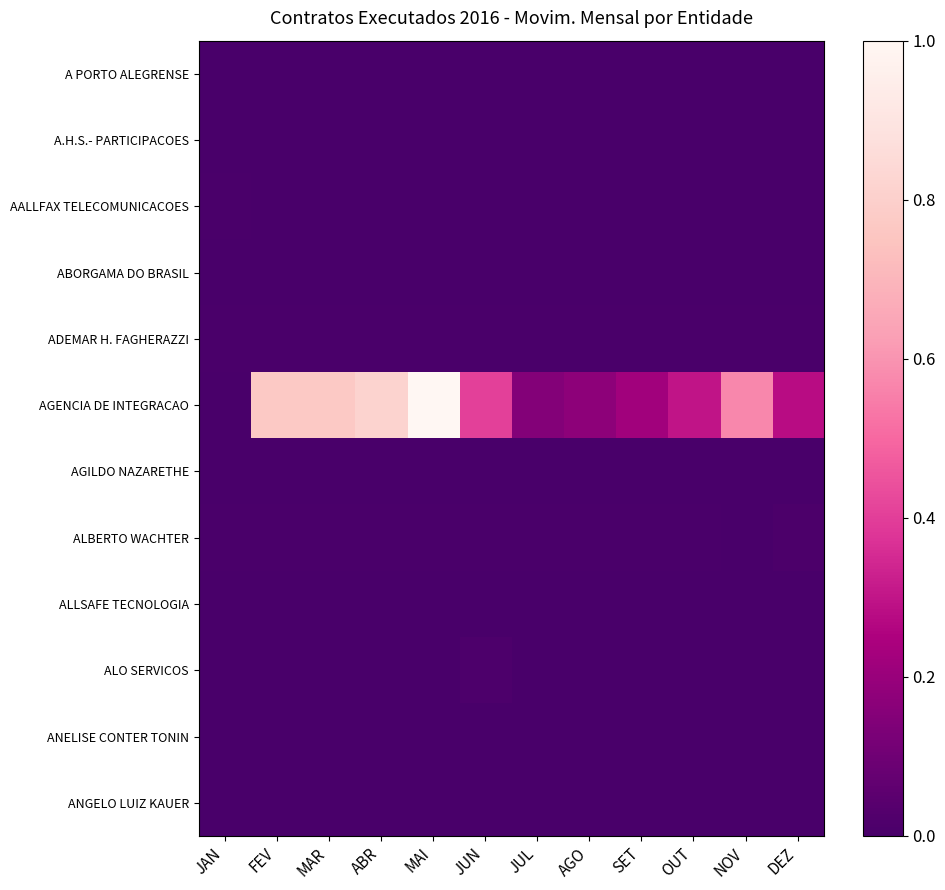

Reading left to right, transcribe all the data shown in this chart.

A PORTO ALEGRENSE: JAN=0.0	FEV=0.0	MAR=0.0	ABR=0.0	MAI=0.0	JUN=0.0	JUL=0.0	AGO=0.0	SET=0.0	OUT=0.0	NOV=0.0	DEZ=0.0
A.H.S.- PARTICIPACOES: JAN=0.0	FEV=0.0	MAR=0.0	ABR=0.0	MAI=0.0	JUN=0.0	JUL=0.0	AGO=0.0	SET=0.0	OUT=0.0	NOV=0.0	DEZ=0.0
AALLFAX TELECOMUNICACOES: JAN=0.0	FEV=0.0	MAR=0.0	ABR=0.0	MAI=0.0	JUN=0.0	JUL=0.0	AGO=0.0	SET=0.0	OUT=0.0	NOV=0.0	DEZ=0.0
ABORGAMA DO BRASIL: JAN=0.0	FEV=0.0	MAR=0.0	ABR=0.0	MAI=0.0	JUN=0.0	JUL=0.0	AGO=0.0	SET=0.0	OUT=0.0	NOV=0.0	DEZ=0.0
ADEMAR H. FAGHERAZZI: JAN=0.0	FEV=0.0	MAR=0.0	ABR=0.0	MAI=0.0	JUN=0.0	JUL=0.0	AGO=0.0	SET=0.0	OUT=0.0	NOV=0.0	DEZ=0.0
AGENCIA DE INTEGRACAO: JAN=0.0	FEV=0.8	MAR=0.8	ABR=0.8	MAI=1.0	JUN=0.4	JUL=0.2	AGO=0.2	SET=0.2	OUT=0.3	NOV=0.6	DEZ=0.3
AGILDO NAZARETHE: JAN=0.0	FEV=0.0	MAR=0.0	ABR=0.0	MAI=0.0	JUN=0.0	JUL=0.0	AGO=0.0	SET=0.0	OUT=0.0	NOV=0.0	DEZ=0.0
ALBERTO WACHTER: JAN=0.0	FEV=0.0	MAR=0.0	ABR=0.0	MAI=0.0	JUN=0.0	JUL=0.0	AGO=0.0	SET=0.0	OUT=0.0	NOV=0.0	DEZ=0.0
ALLSAFE TECNOLOGIA: JAN=0.0	FEV=0.0	MAR=0.0	ABR=0.0	MAI=0.0	JUN=0.0	JUL=0.0	AGO=0.0	SET=0.0	OUT=0.0	NOV=0.0	DEZ=0.0
ALO SERVICOS: JAN=0.0	FEV=0.0	MAR=0.0	ABR=0.0	MAI=0.0	JUN=0.0	JUL=0.0	AGO=0.0	SET=0.0	OUT=0.0	NOV=0.0	DEZ=0.0
ANELISE CONTER TONIN: JAN=0.0	FEV=0.0	MAR=0.0	ABR=0.0	MAI=0.0	JUN=0.0	JUL=0.0	AGO=0.0	SET=0.0	OUT=0.0	NOV=0.0	DEZ=0.0
ANGELO LUIZ KAUER: JAN=0.0	FEV=0.0	MAR=0.0	ABR=0.0	MAI=0.0	JUN=0.0	JUL=0.0	AGO=0.0	SET=0.0	OUT=0.0	NOV=0.0	DEZ=0.0